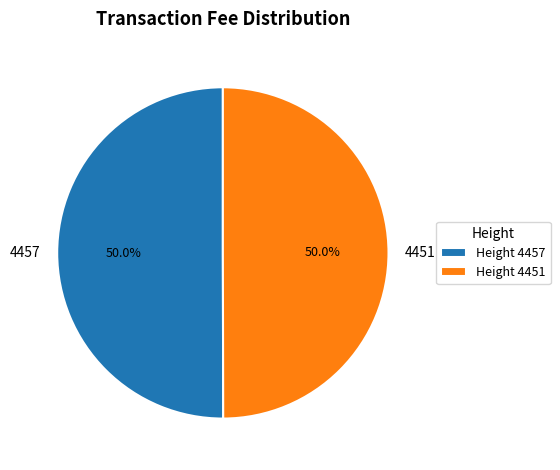

What is the ratio of the value at 4457 to the value at 4451?

1.0